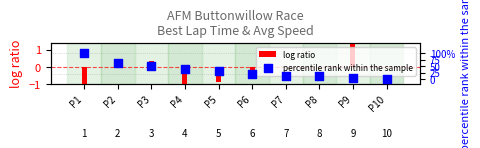

What are all the series names shown in the legend?

log ratio, percentile rank within the sample